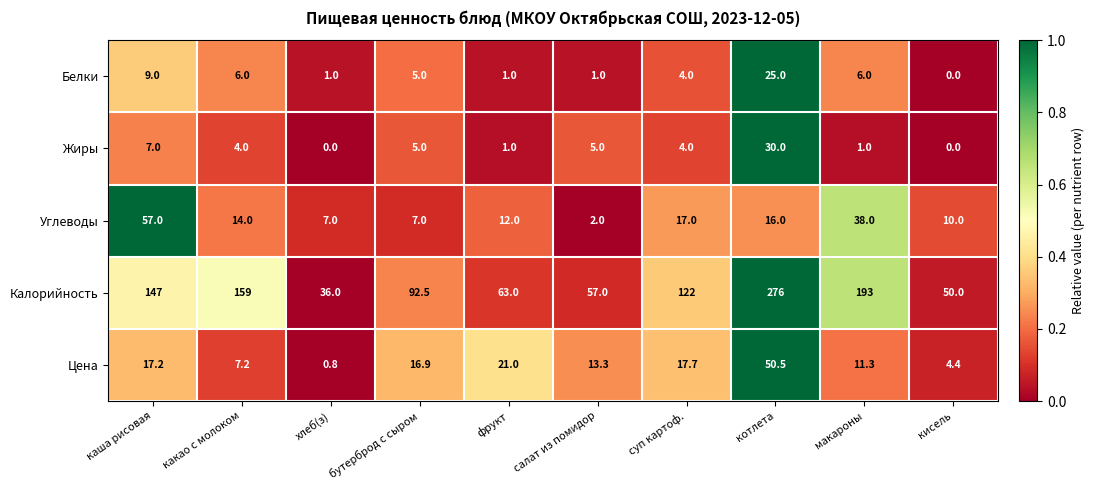

How many values in Белки are above zero?

9